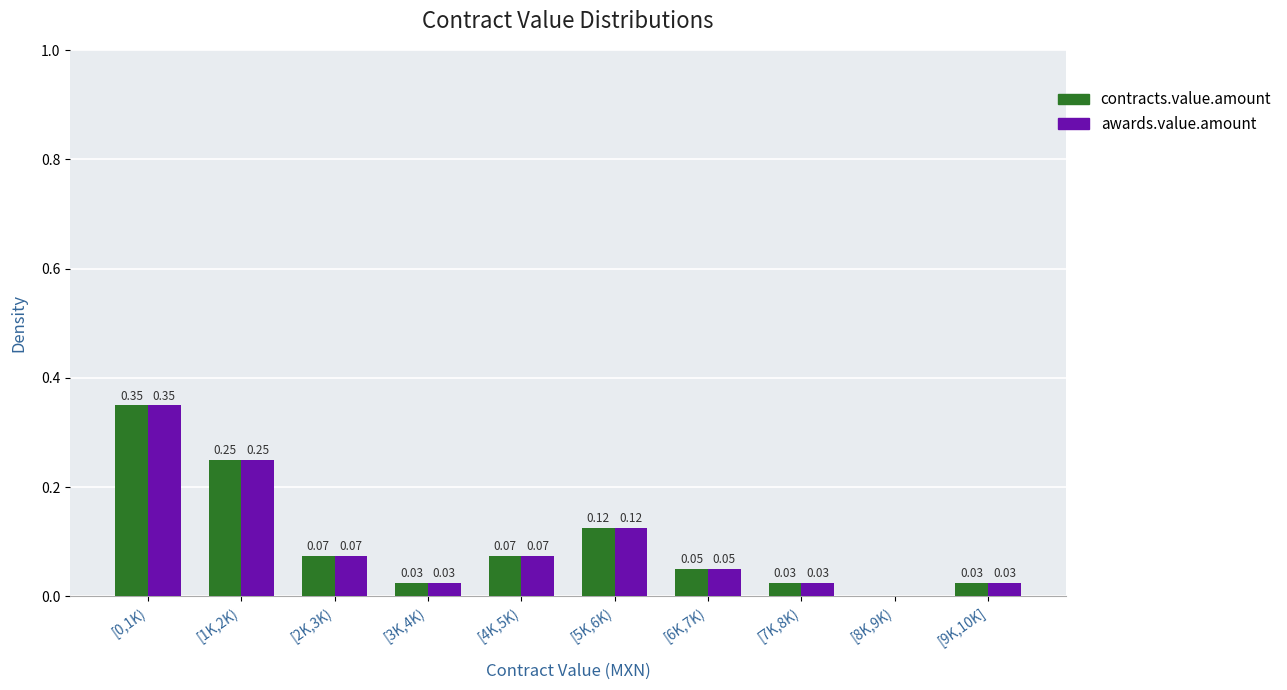

What is the sum of all contracts.value.amount values?

1.0